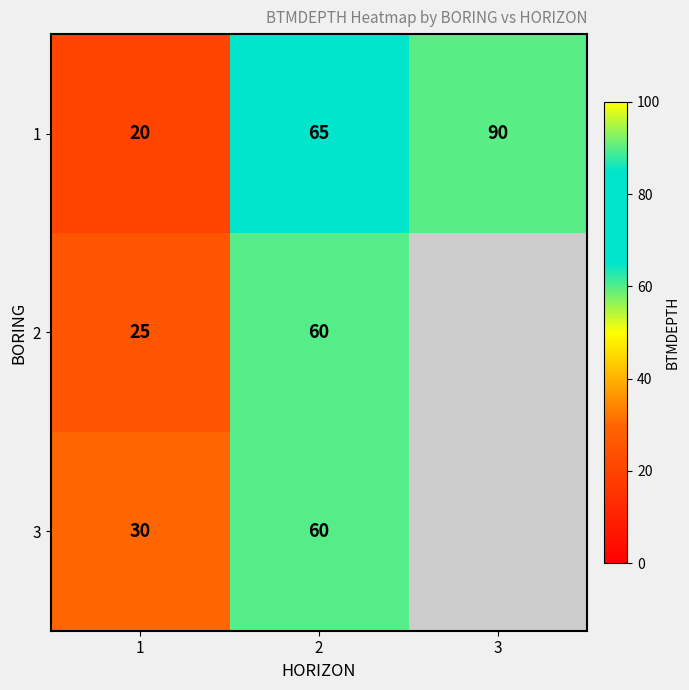

At how many categories does at least one series exceed 73?

1